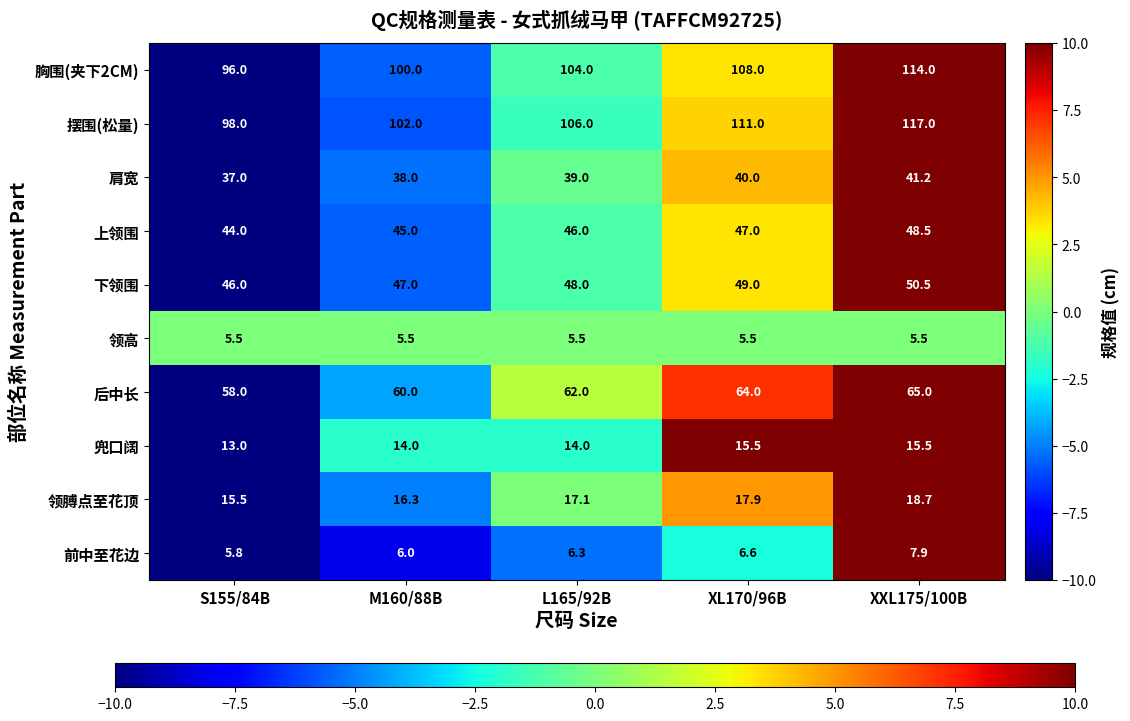

Between S155/84B and XXL175/100B, which series saw the biggest shift?

摆围(松量)